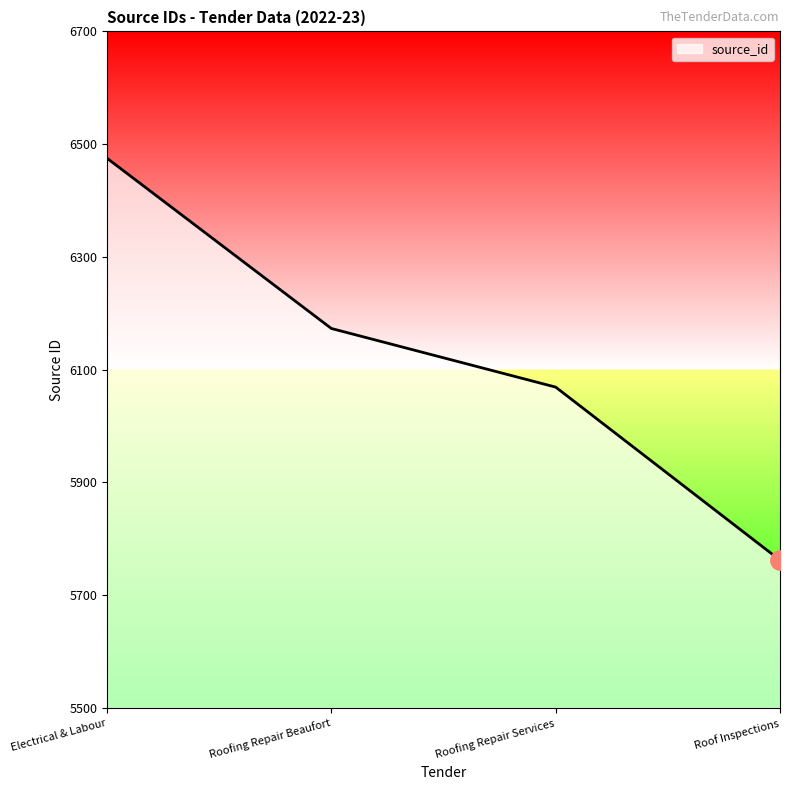

What is the greatest value displayed?

6475